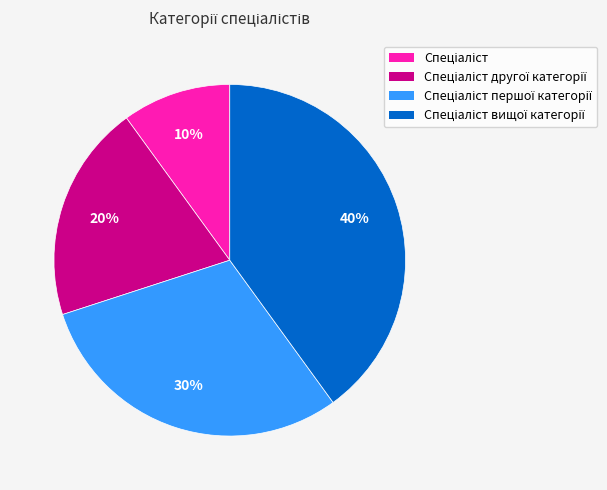

To the nearest percent, what is the difference between the largest and smallest slice percentages?

30%